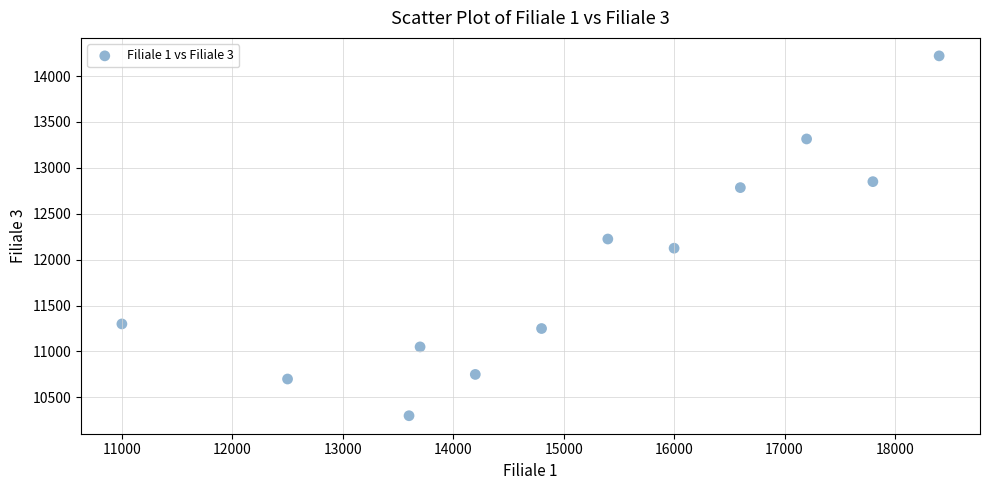

What is the range of X values (max minus min)?

7400